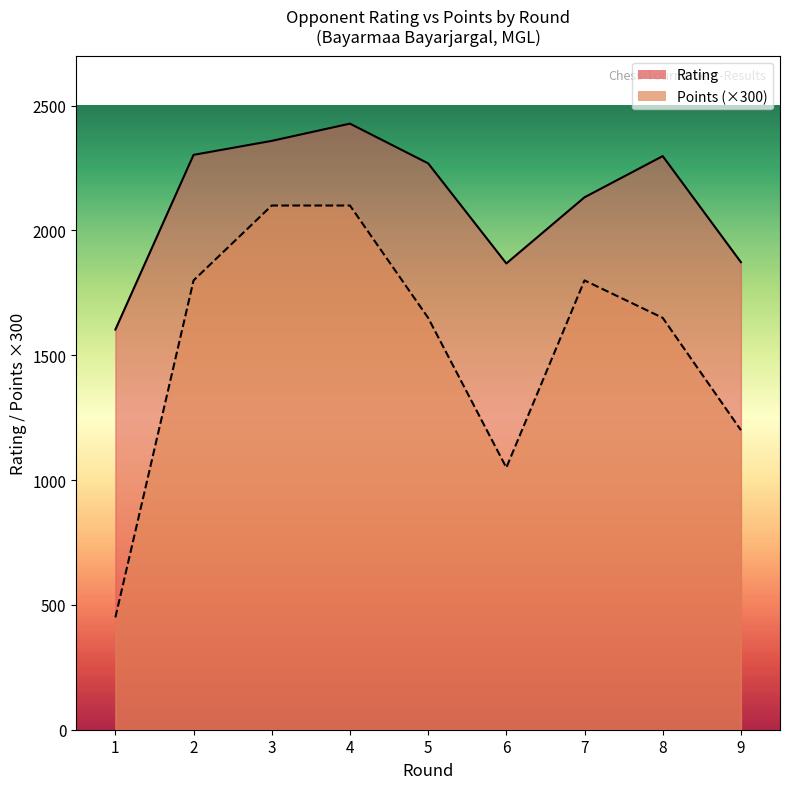

Where is the first local minimum for Points?

6